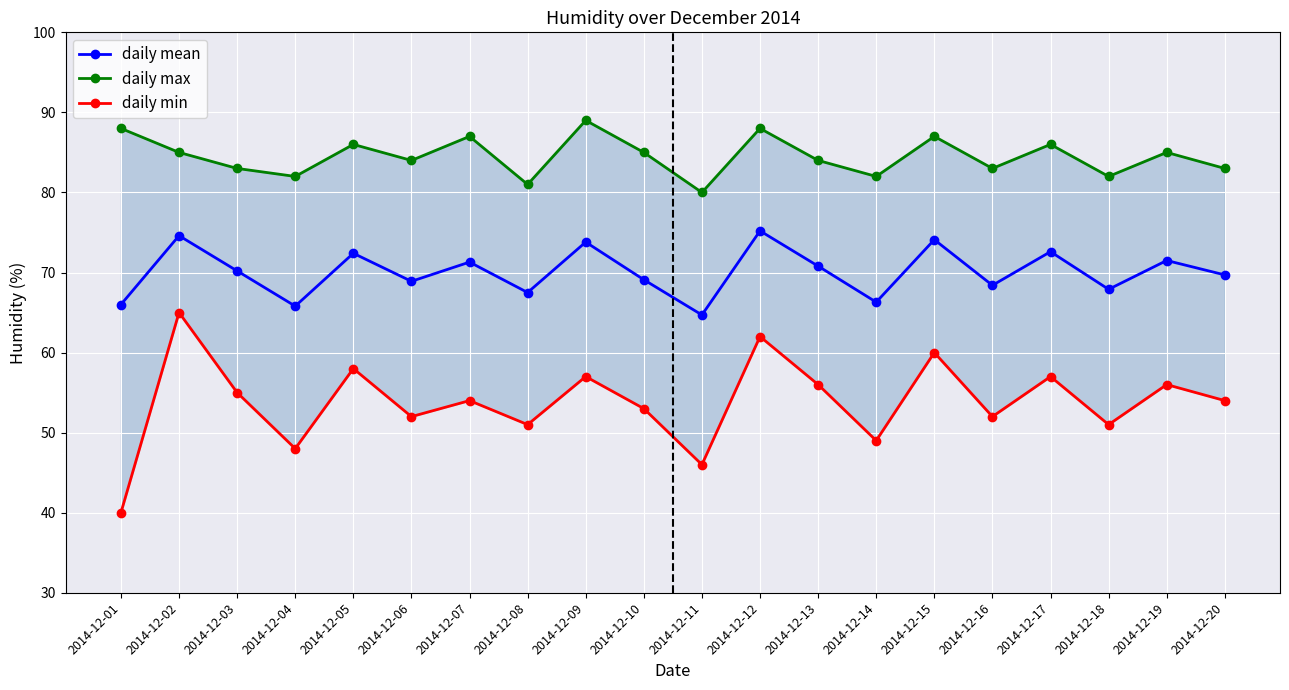

How many interior local valleys does the daily max series have?

7